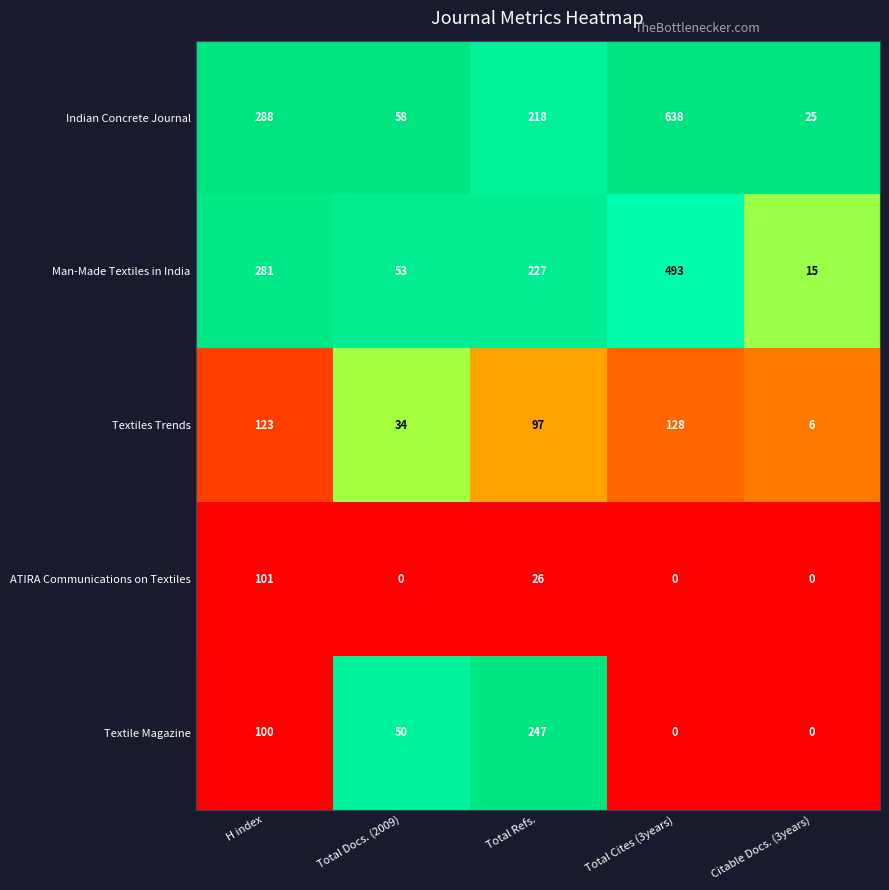

How many categories are shown in the chart?

5